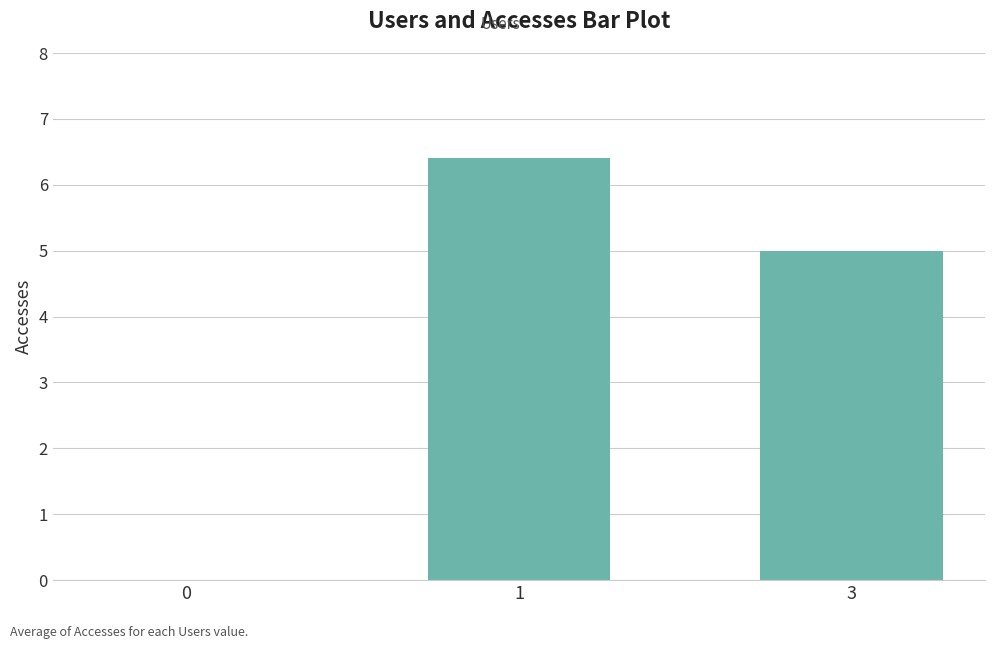

Read the value at 1.

6.4